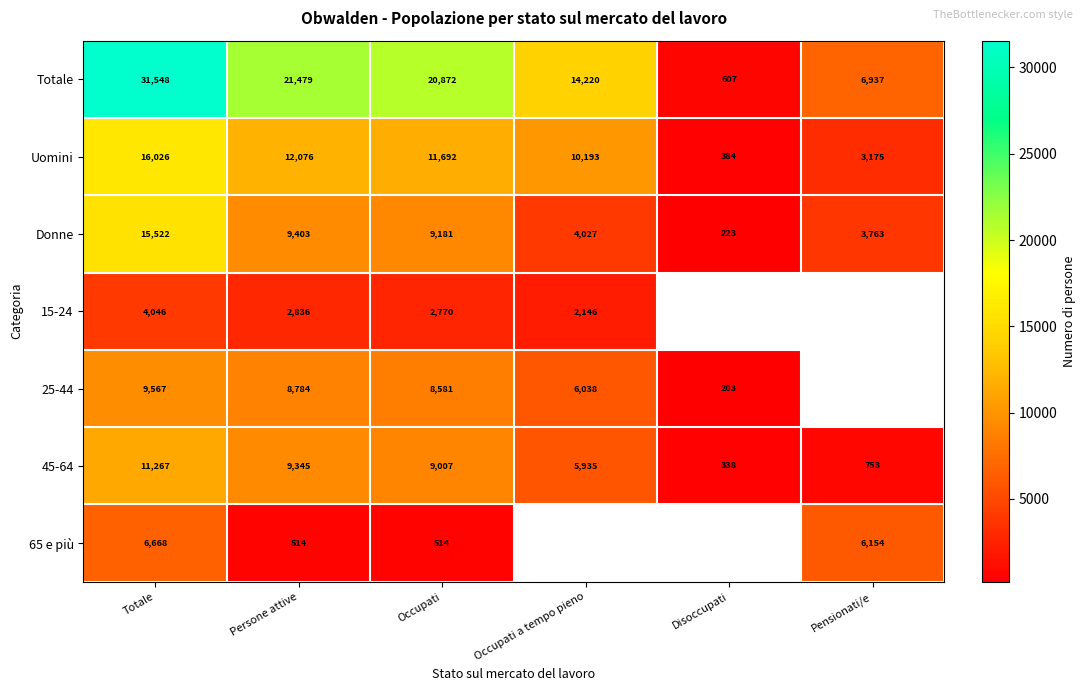

How many distinct data groups are displayed?

7